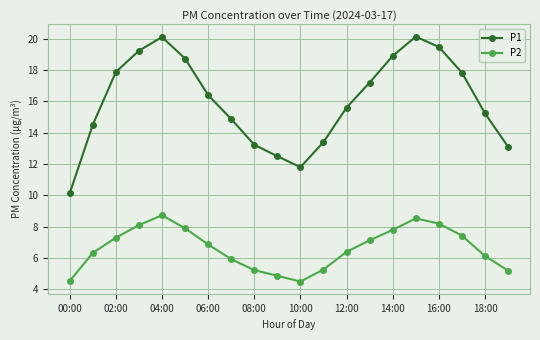

What is the value of the P2 point at the 18th from the left?

7.4